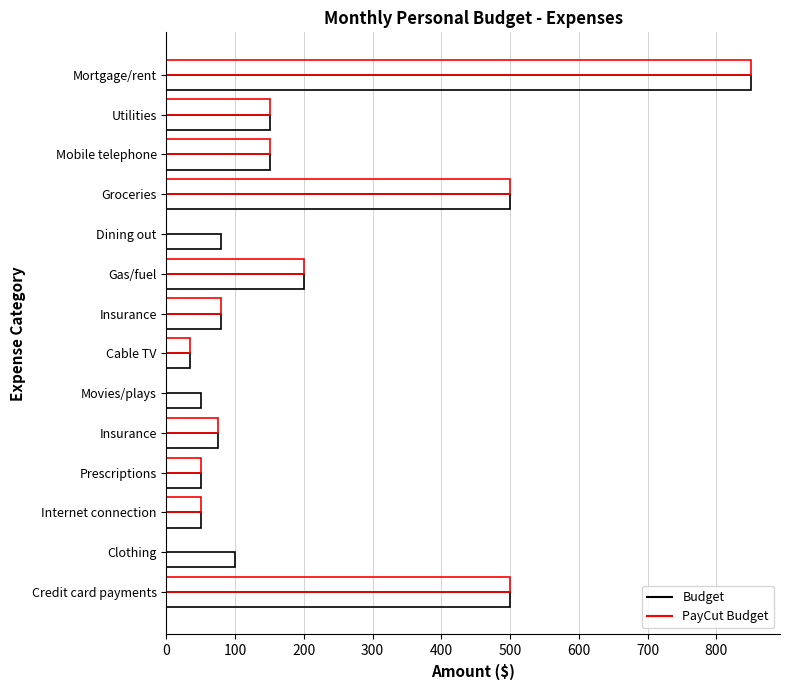

How many distinct data groups are displayed?

2